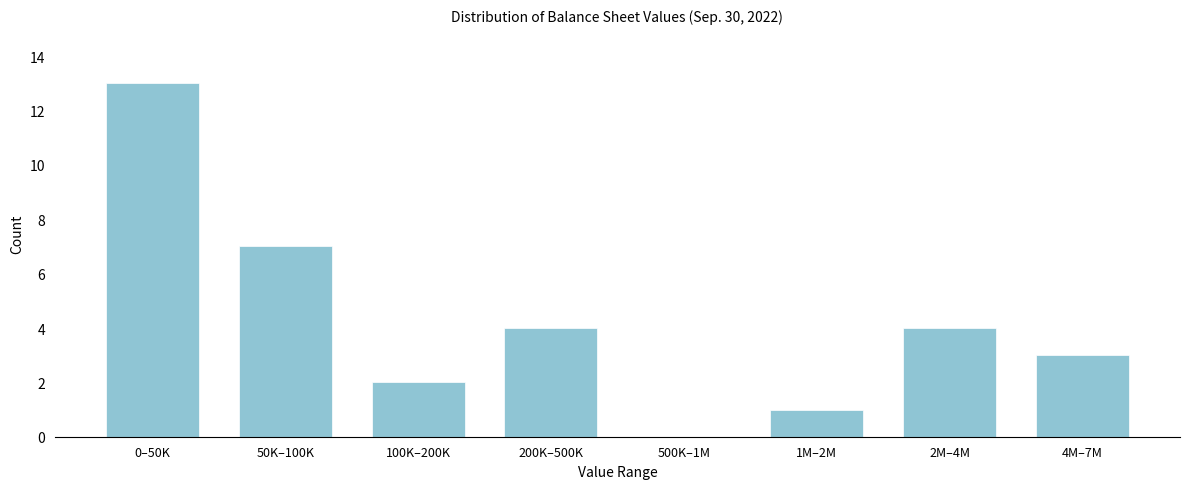

Reading left to right, extract all data points from this chart.

0–50K=13	50K–100K=7	100K–200K=2	200K–500K=4	500K–1M=0	1M–2M=1	2M–4M=4	4M–7M=3